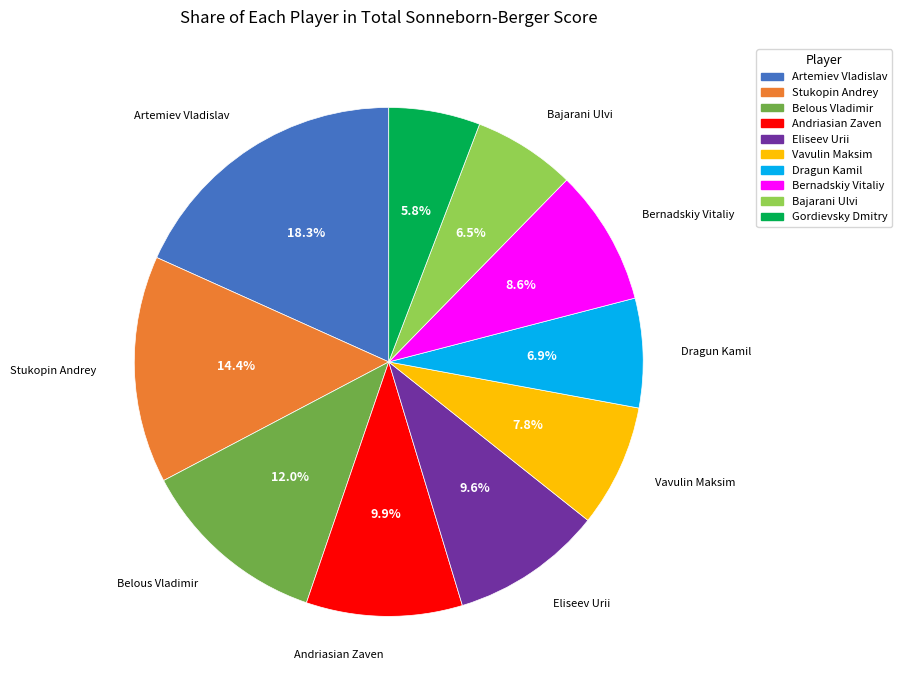

What is the largest slice in the pie chart?

Artemiev Vladislav